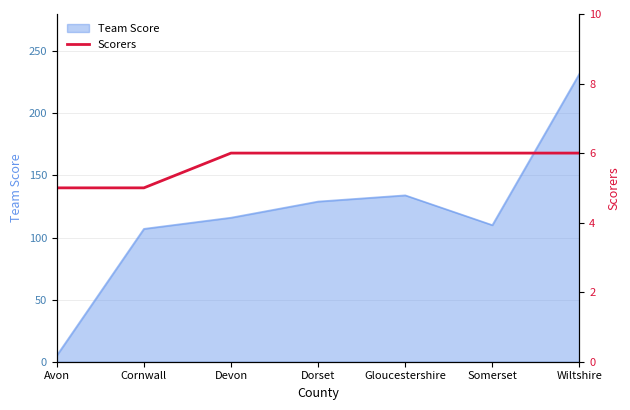

The Team Score series shows 79 at Gloucestershire. True or false?

False